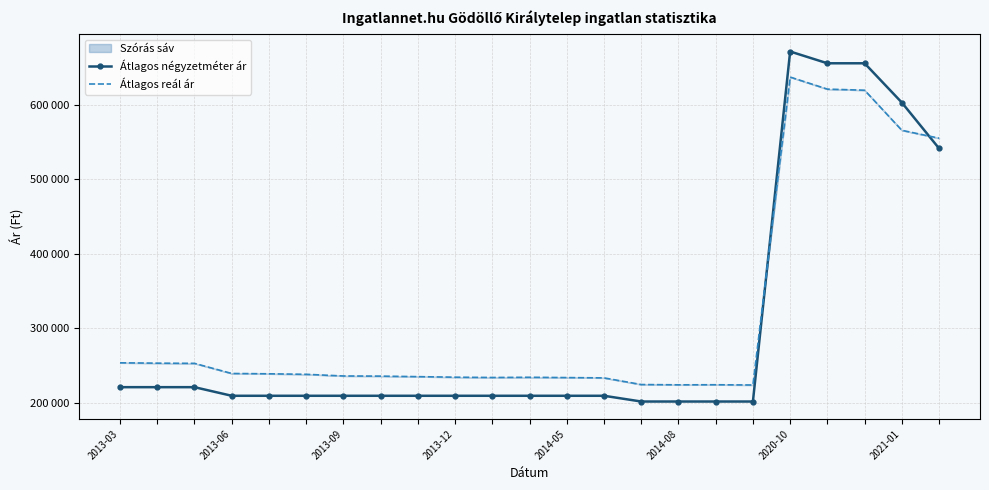

What is the label of the 17th point from the right?

2020-10